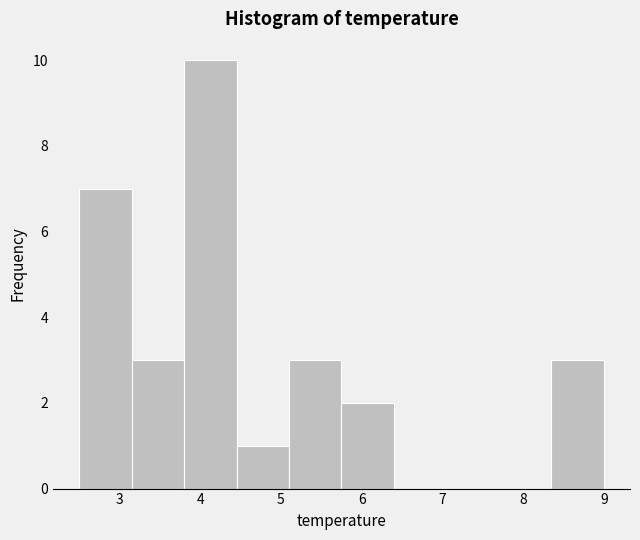

Reading left to right, transcribe this chart: for each bar, give the range it covers on the x-axis and its height. Neither the bar edges nor the heights are printed on the chart, so give them approximately, as read against the axes.

2.50 to 3.15: 7
3.15 to 3.80: 3
3.80 to 4.45: 10
4.45 to 5.10: 1
5.10 to 5.75: 3
5.75 to 6.40: 2
6.40 to 7.05: 0
7.05 to 7.70: 0
7.70 to 8.35: 0
8.35 to 9.00: 3